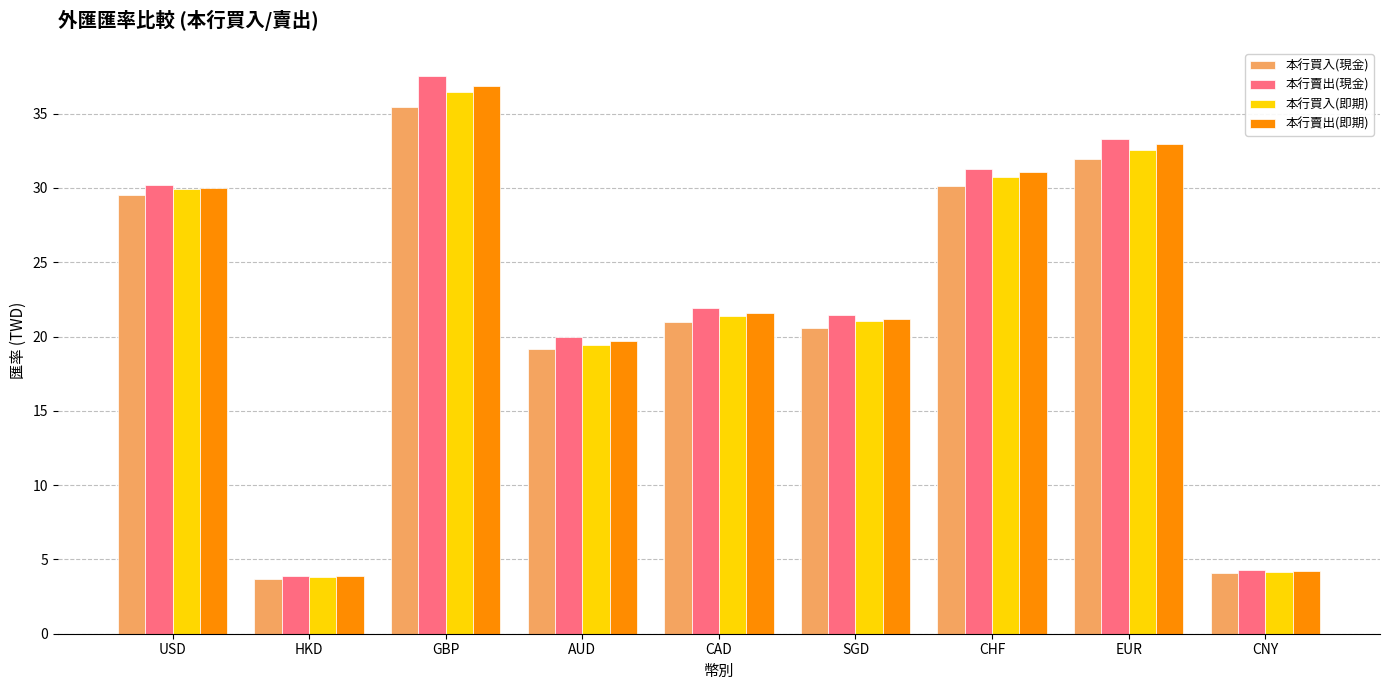

At which category is the sum across all series the highest?

GBP